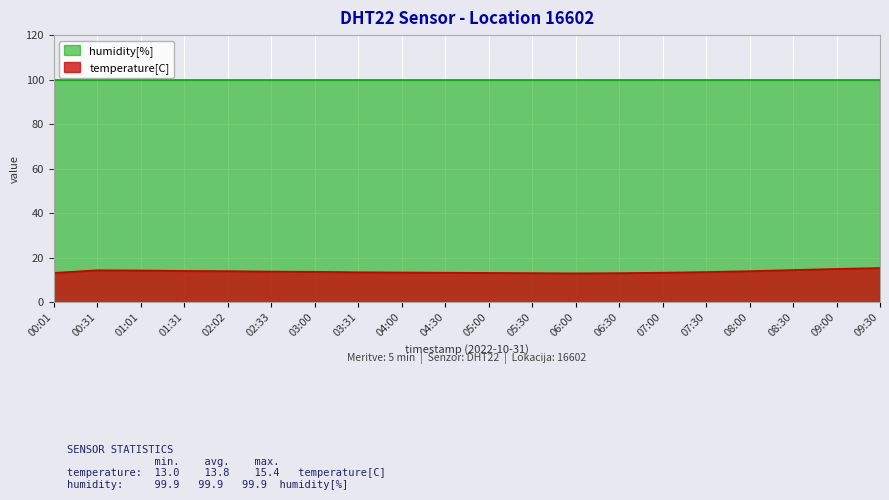

What is the maximum value shown in the chart?

99.9